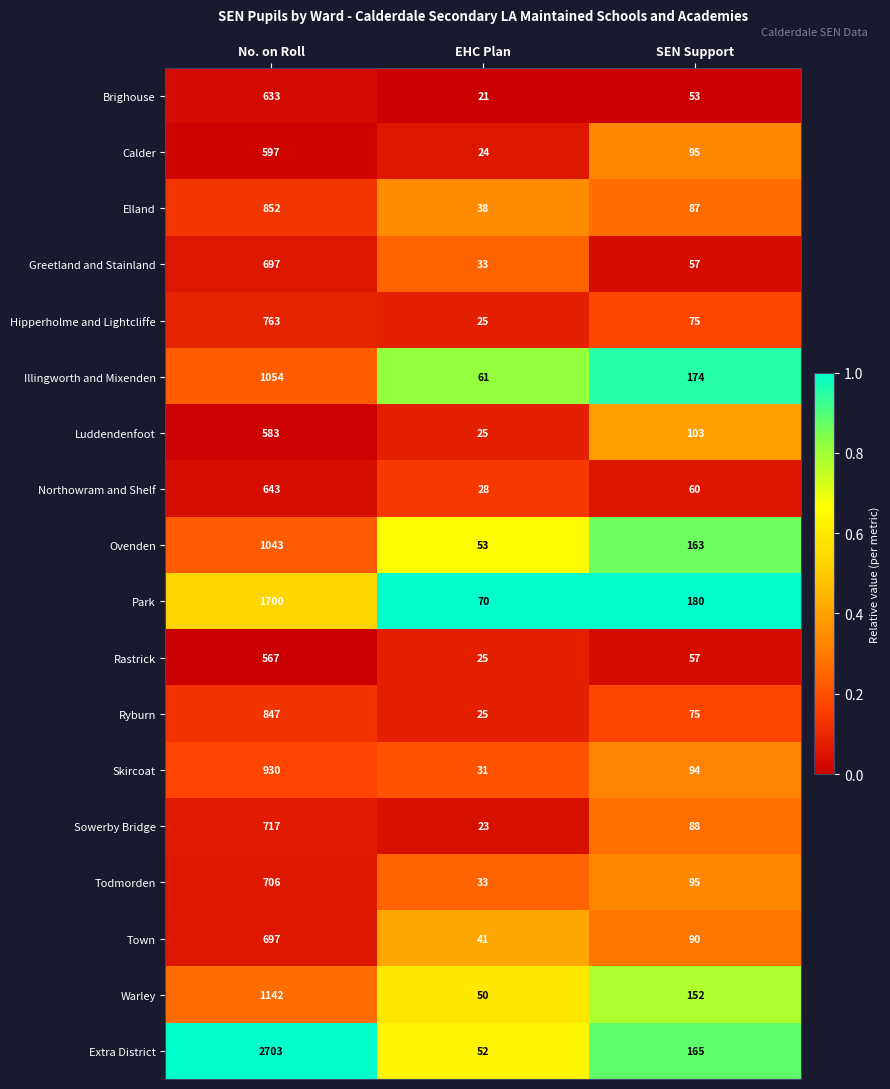

Which series has the largest total across all categories?

Extra District